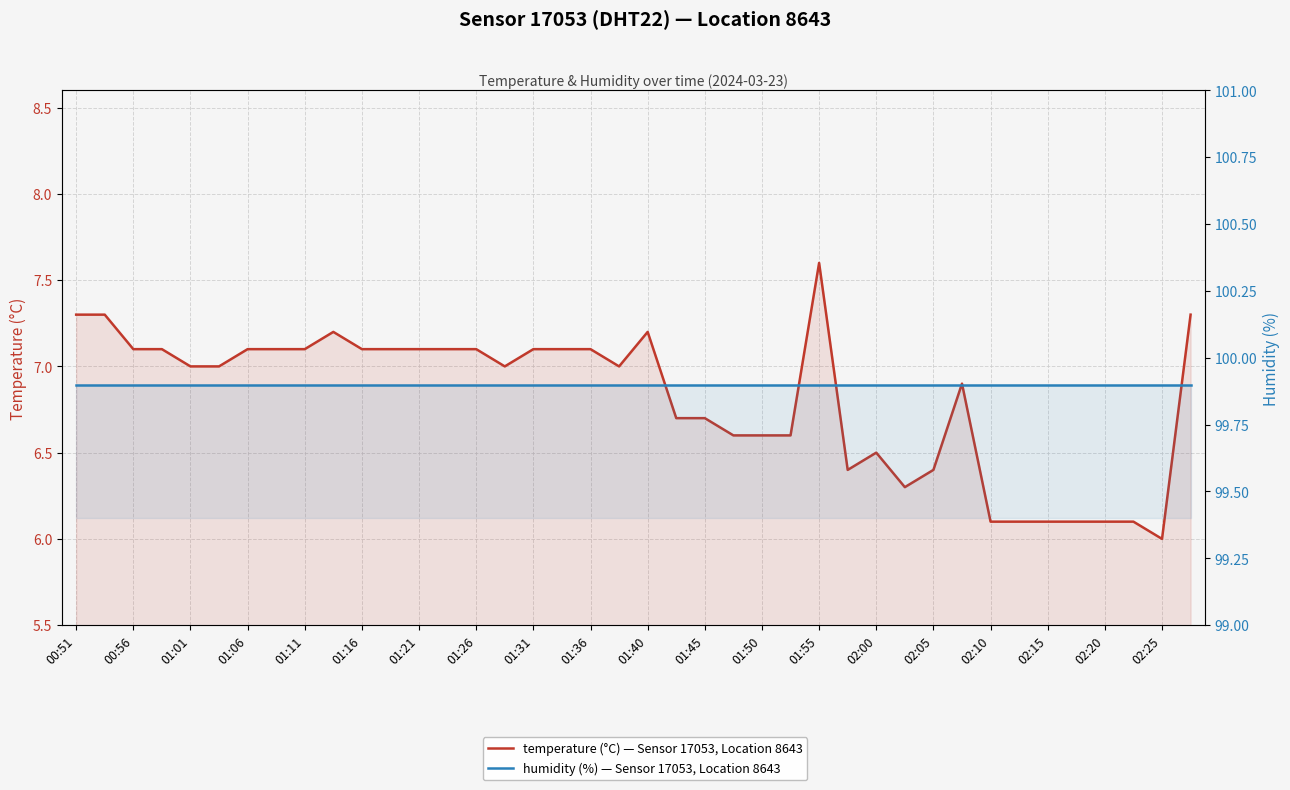

Rank the categories by humidity (%) — Sensor 17053, Location 8643 value from highest to lowest.

00:51, 00:56, 01:01, 01:06, 01:11, 01:16, 01:21, 01:26, 01:31, 01:36, 01:40, 01:45, 01:50, 01:55, 02:00, 02:05, 02:10, 02:15, 02:20, 02:25, 20, 21, 22, 23, 24, 25, 26, 27, 28, 29, 30, 31, 32, 33, 34, 35, 36, 37, 38, 39